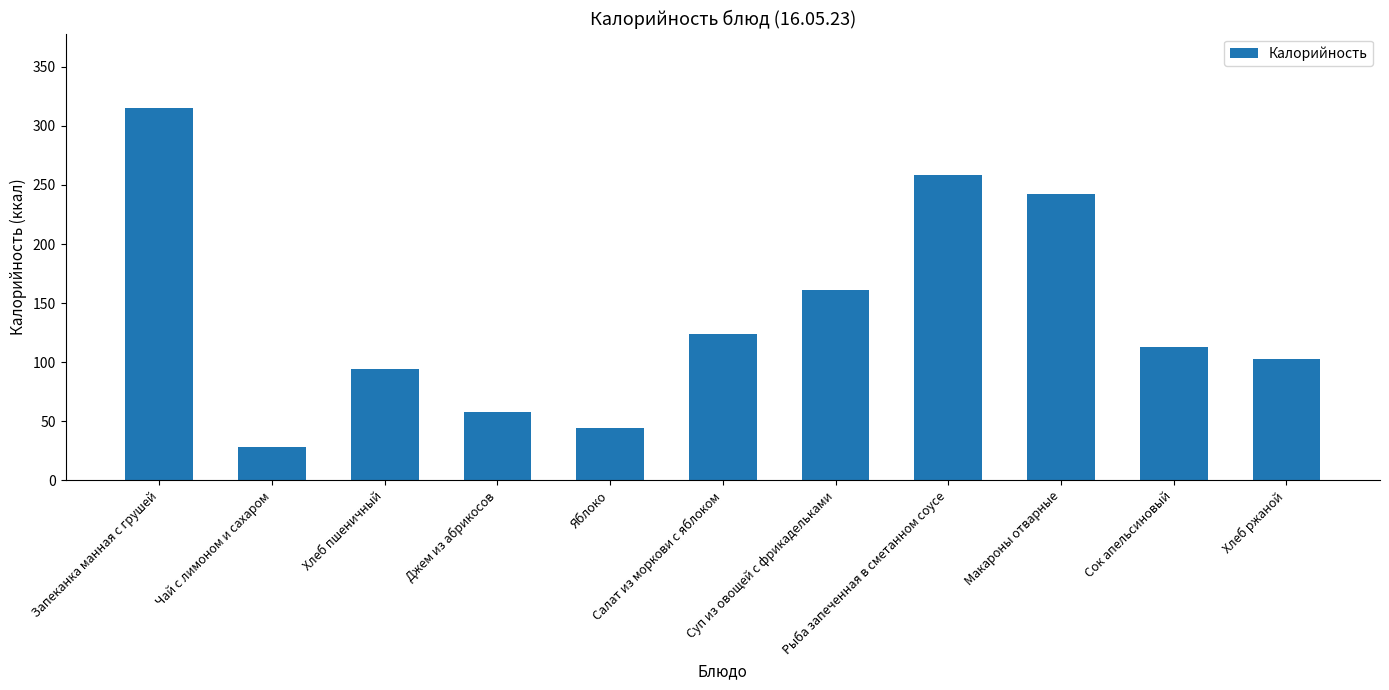

List the labels in order of value, largest first.

Запеканка манная с грушей, Рыба запеченная в сметанном соусе, Макароны отварные, Суп из овощей с фрикадельками, Салат из моркови с яблоком, Сок апельсиновый, Хлеб ржаной, Хлеб пшеничный, Джем из абрикосов, Яблоко, Чай с лимоном и сахаром